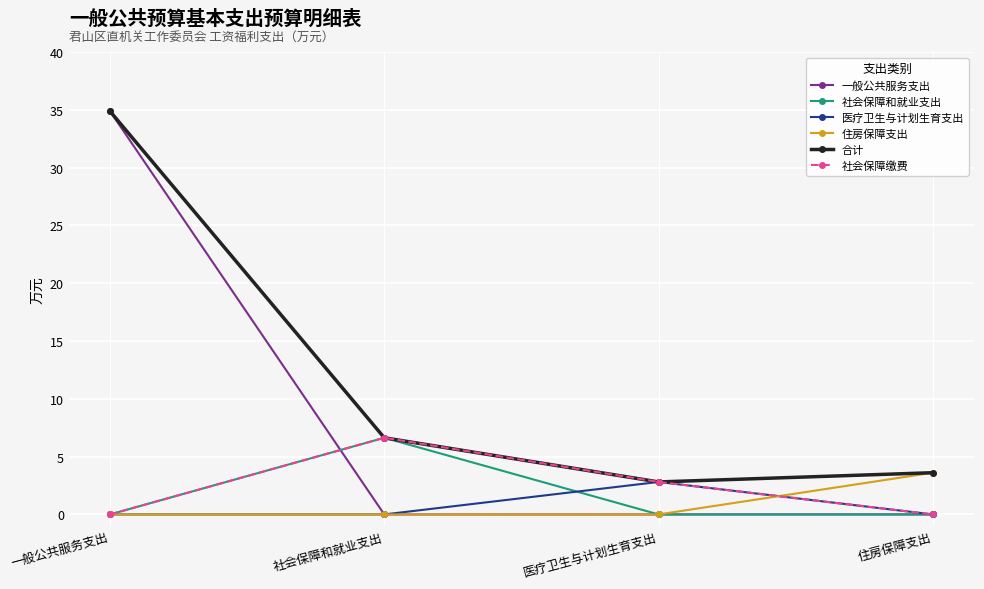

At how many categories does at least one series exceed 4?

2